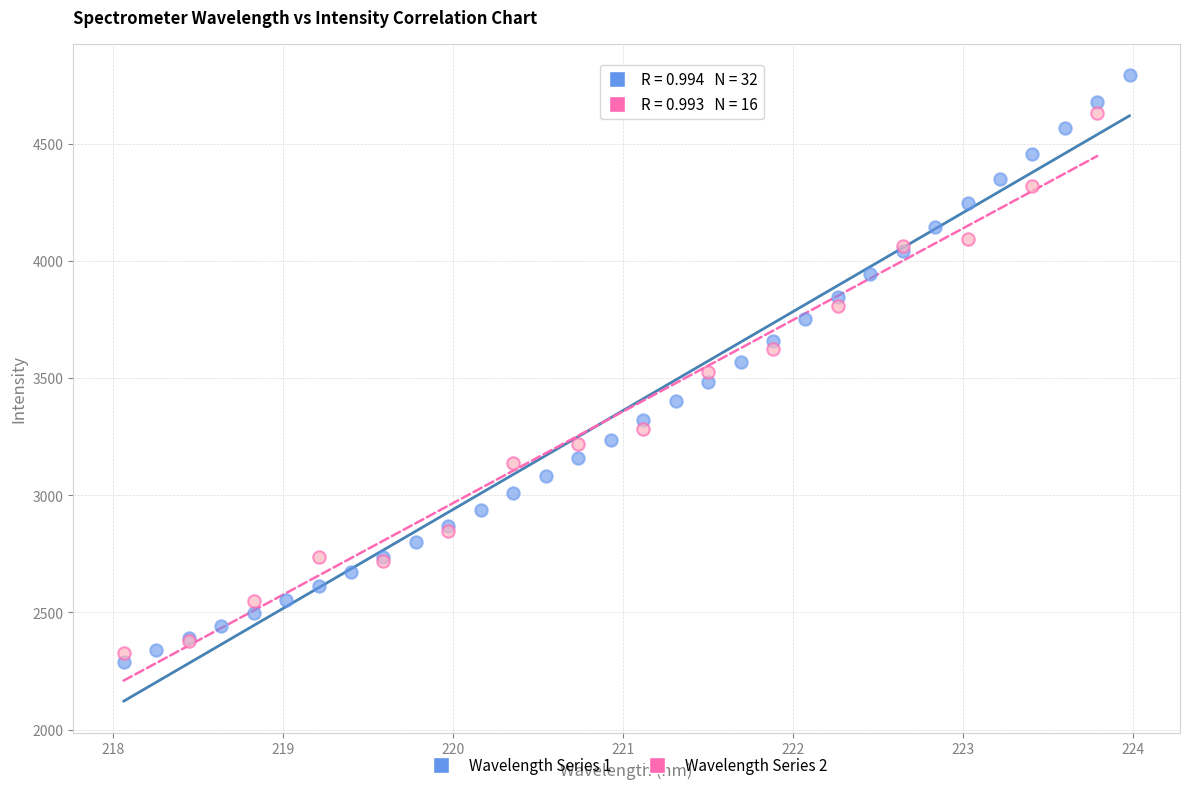

What are all the series names shown in the legend?

Wavelength Series 1, Wavelength Series 2